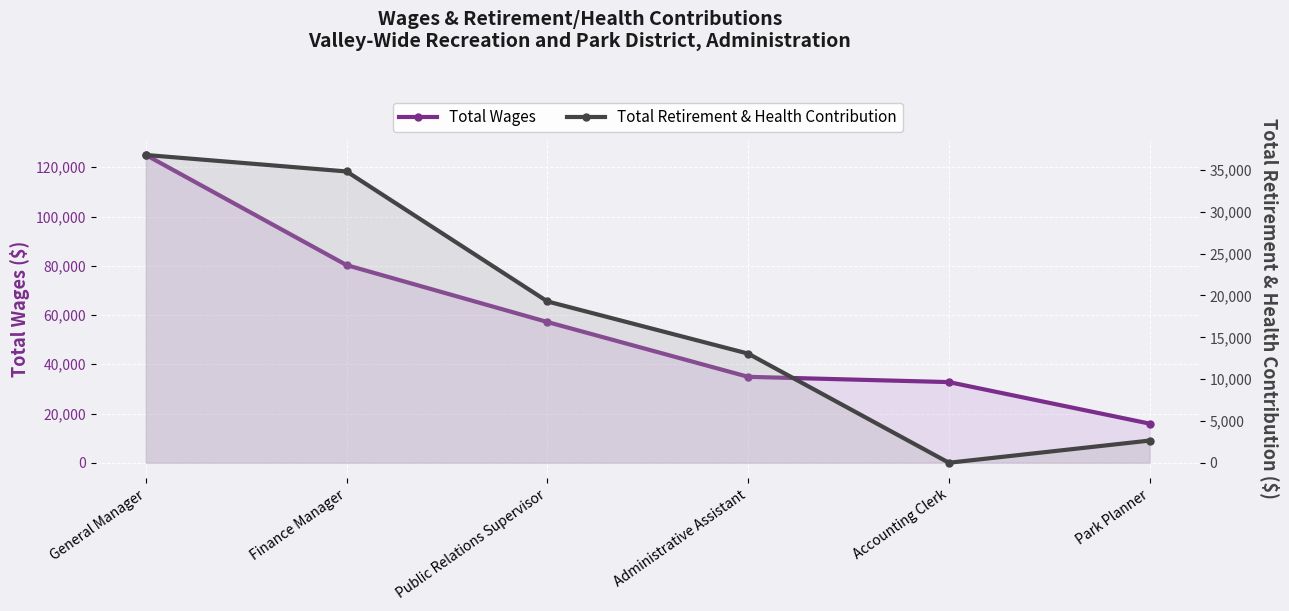

List the labels in order of Total Retirement & Health Contribution value, smallest first.

Accounting Clerk, Park Planner, Administrative Assistant, Public Relations Supervisor, Finance Manager, General Manager